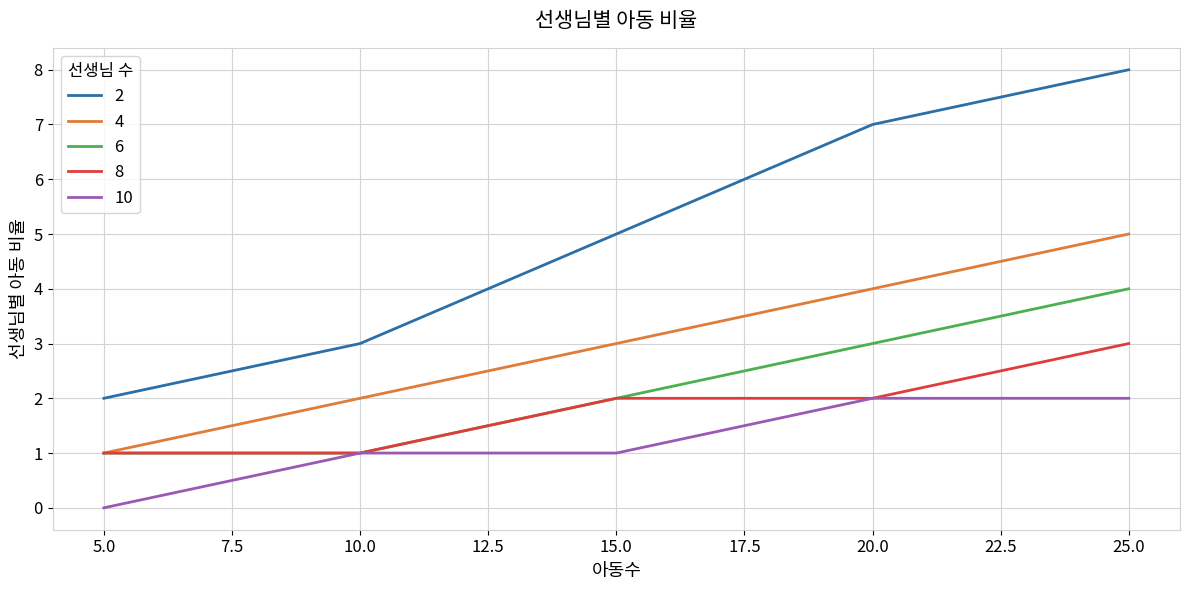

Reading left to right, transcribe all the data shown in this chart.

2: 2	3	5	7	8
4: 1	2	3	4	5
6: 1	1	2	3	4
8: 1	1	2	2	3
10: 0	1	1	2	2